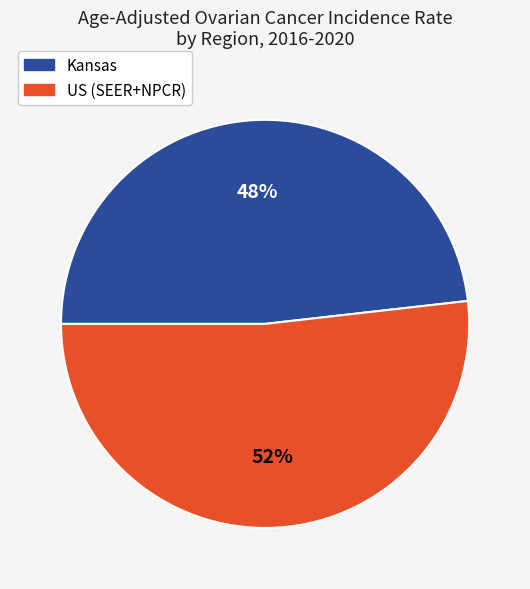

Is the sum of Kansas and US (SEER+NPCR) greater than half?

Yes